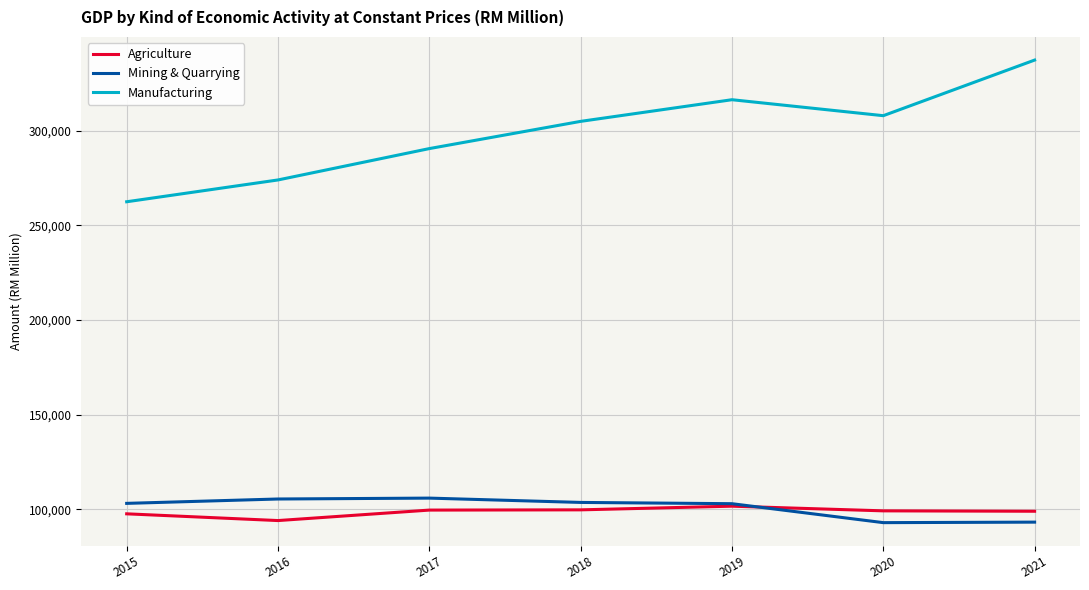

Which series has the largest total across all categories?

Manufacturing